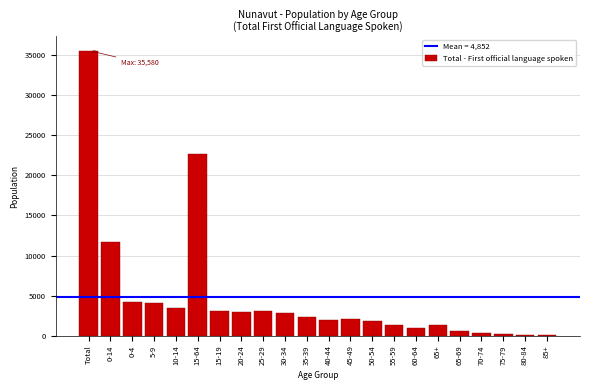

Where is the data nearest to the value 17810?

15-64